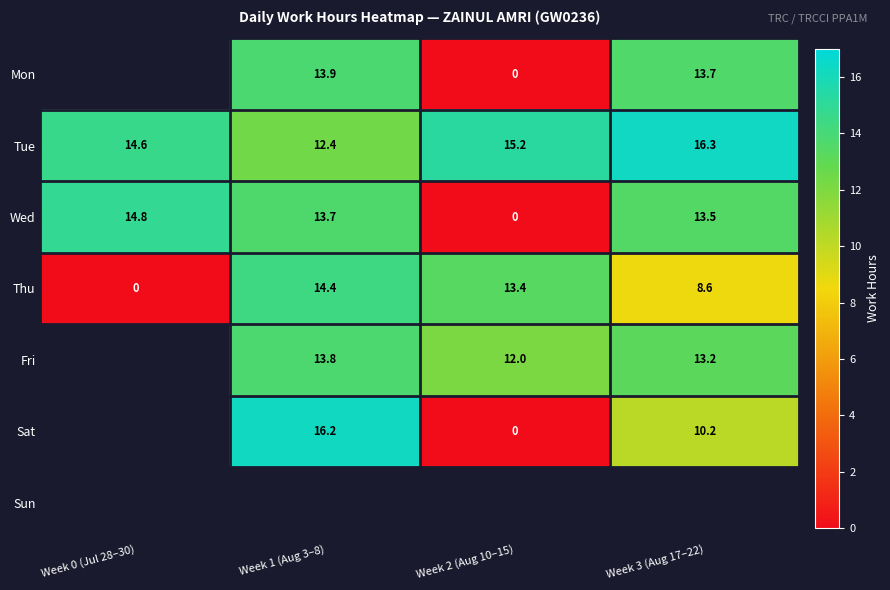

How many data points in Tue are above 15?

2